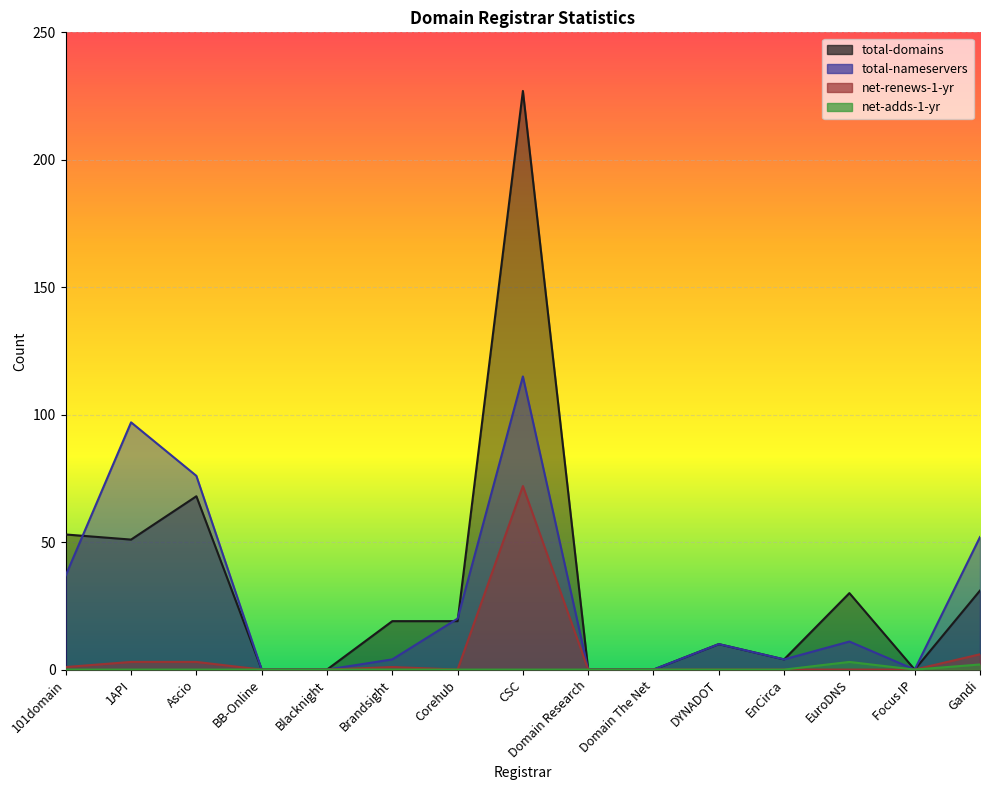

How many values in total-nameservers are above zero?

10